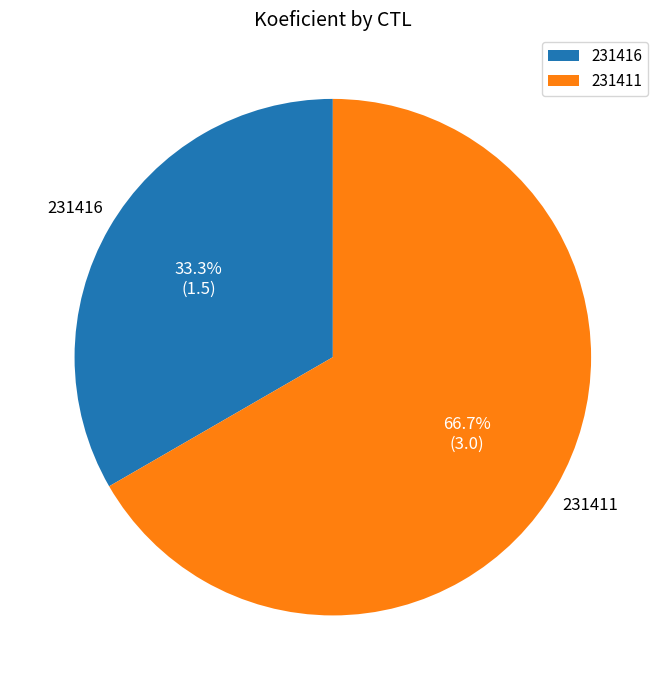

To the nearest percent, what percentage of the pie is 231416?

33%